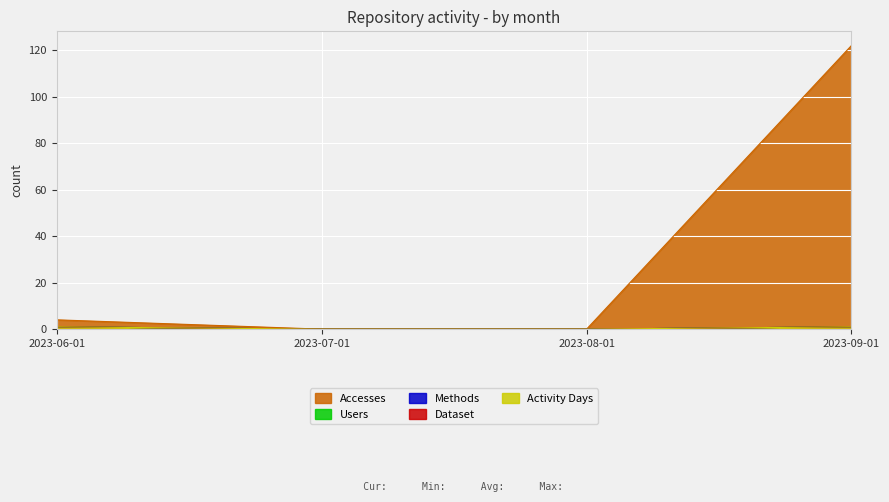

At which category does the chart reach its minimum across all series?

2023-07-01